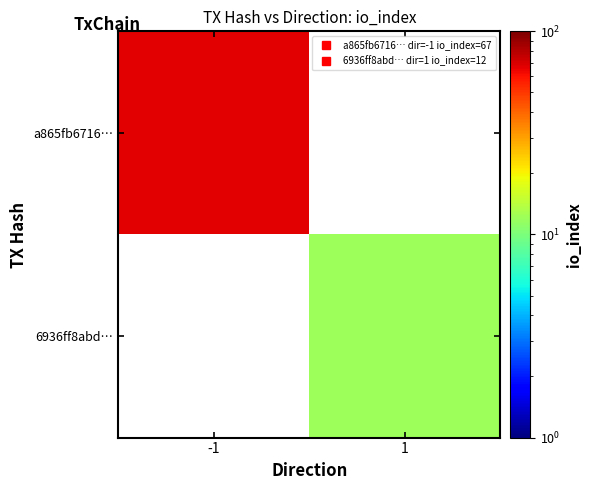

At -1, list the series in order from smallest to largest.

a865fb6716…, 6936ff8abd…